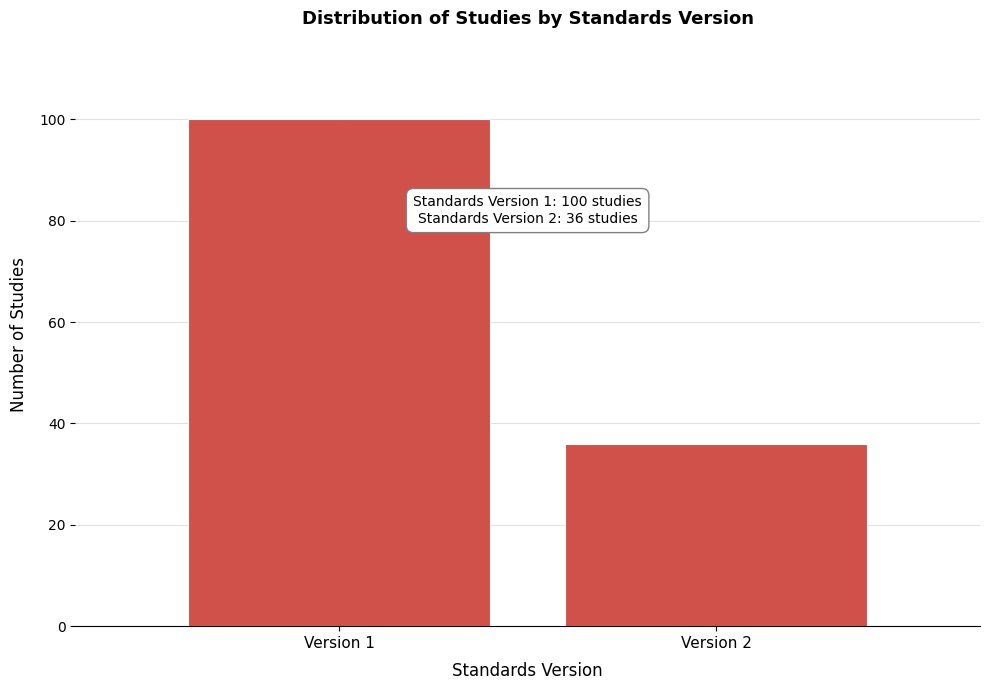

Reading left to right, transcribe all the data shown in this chart.

100	36